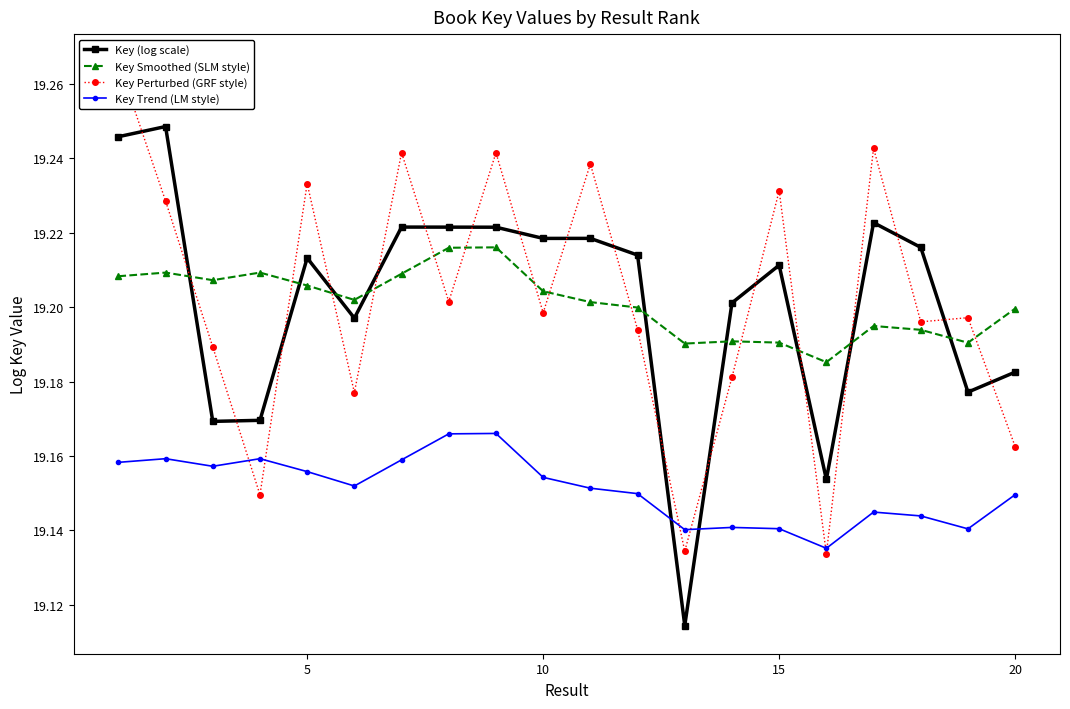

What is the lowest value of the Key Trend (LM style) series?

19.1